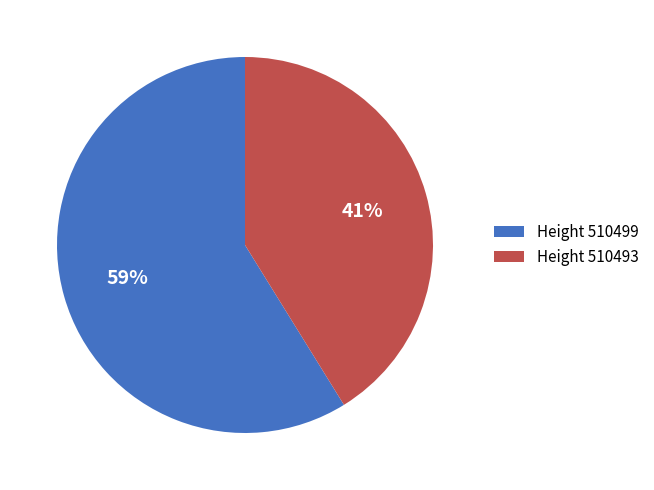

Combined, do Height 510493 and Height 510499 account for over 50%?

Yes